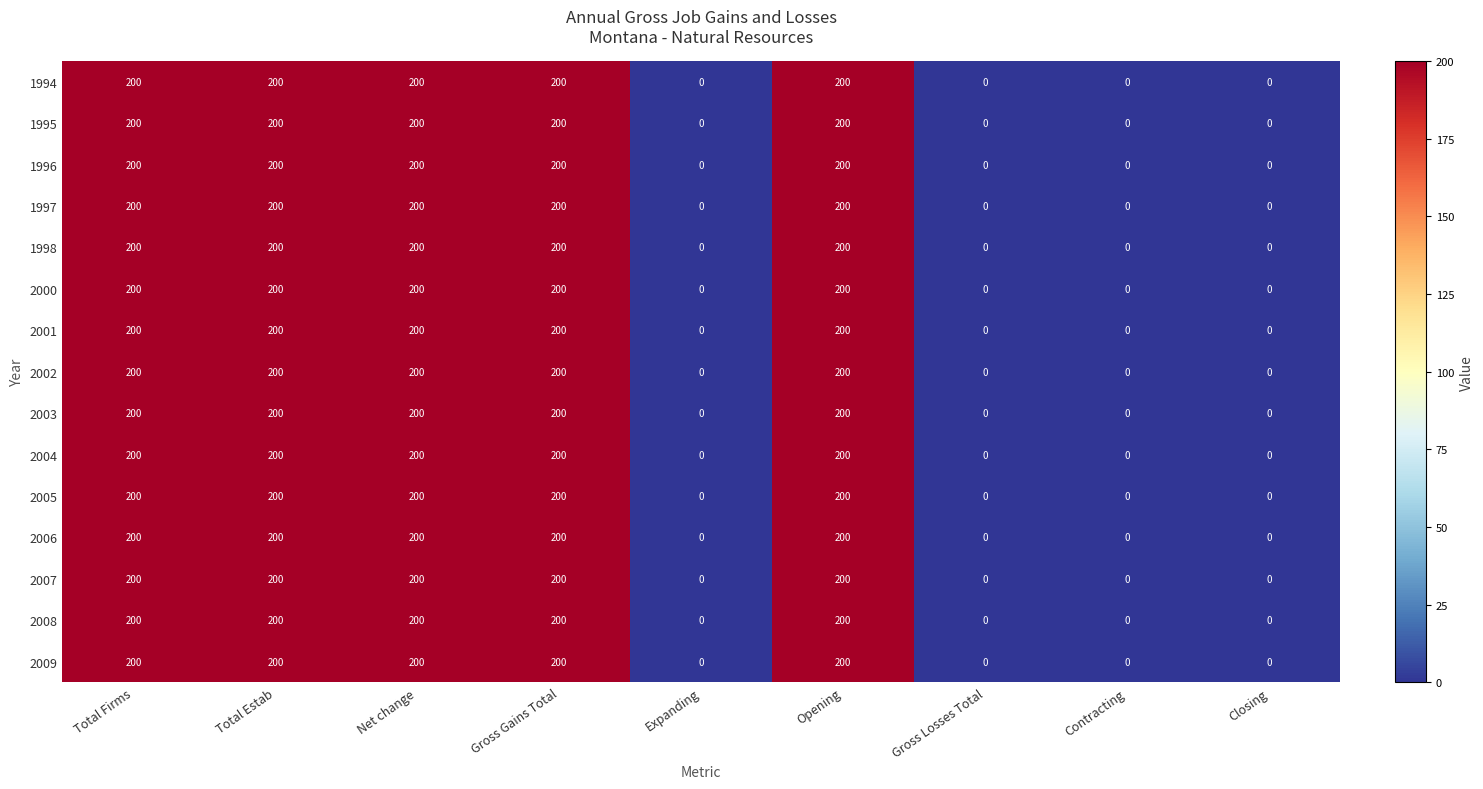

What is the difference between the 1996 values at Opening and Gross Losses Total?

200